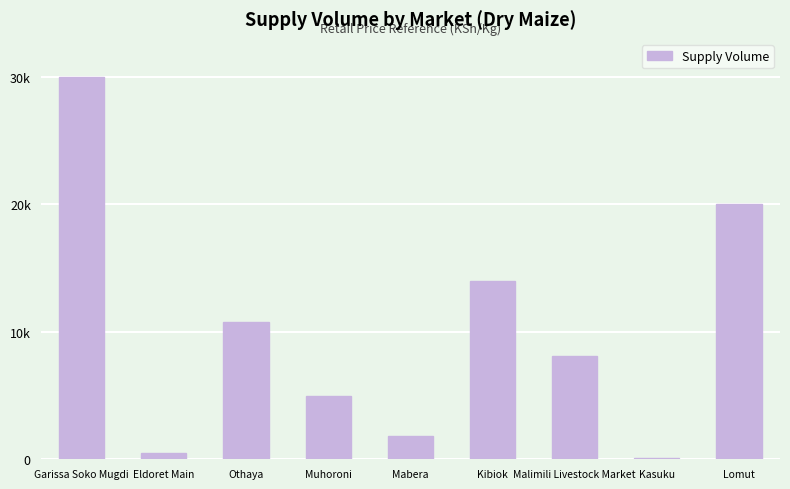

List the labels in order of value, smallest first.

Kasuku, Eldoret Main, Mabera, Muhoroni, Malimili Livestock Market, Othaya, Kibiok, Lomut, Garissa Soko Mugdi